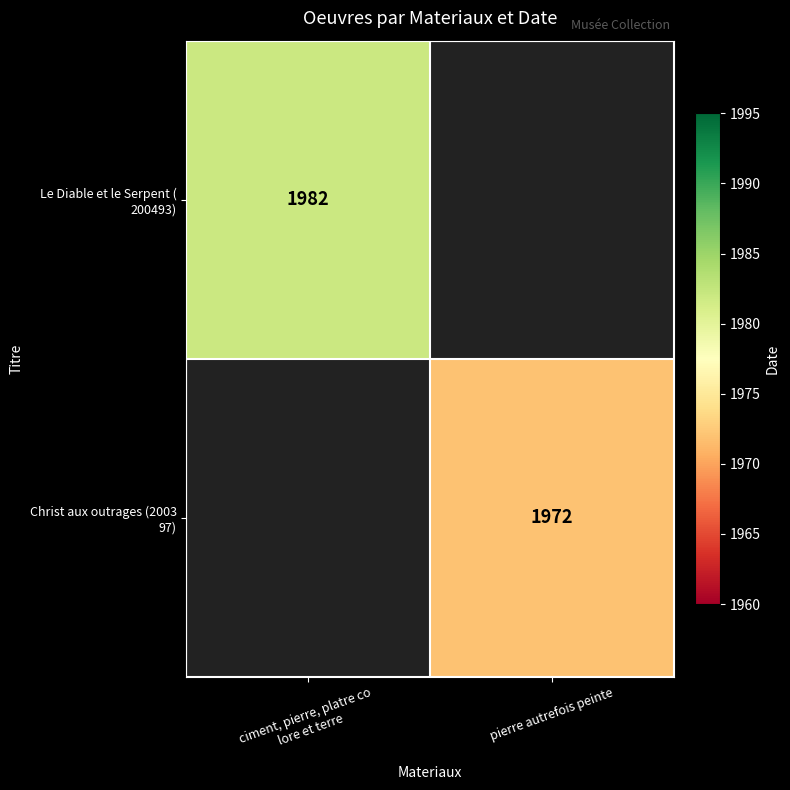

What is the greatest value displayed?

1982.0